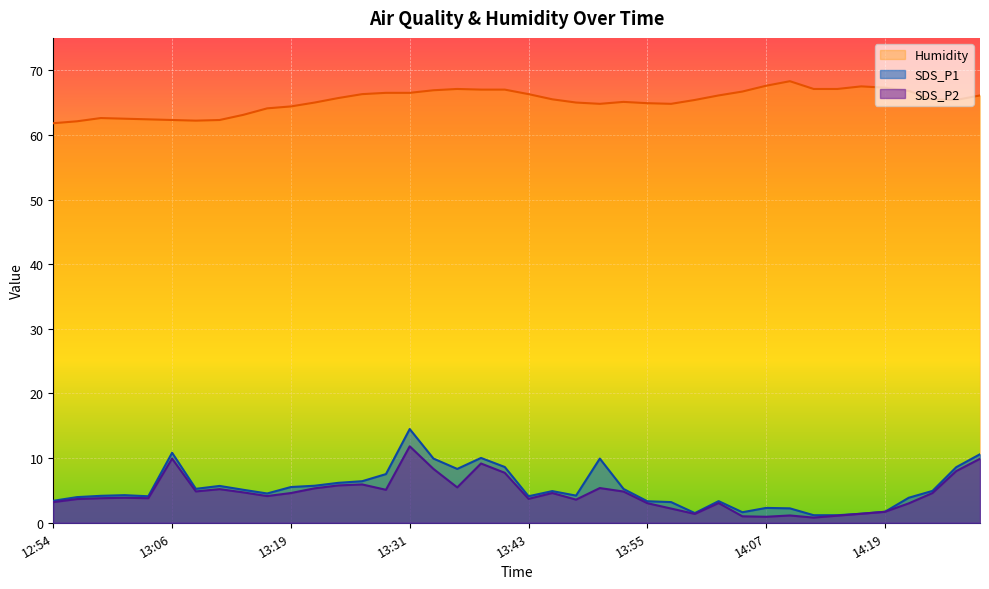

True or false: SDS_P2 and SDS_P1 cross at least once.

False